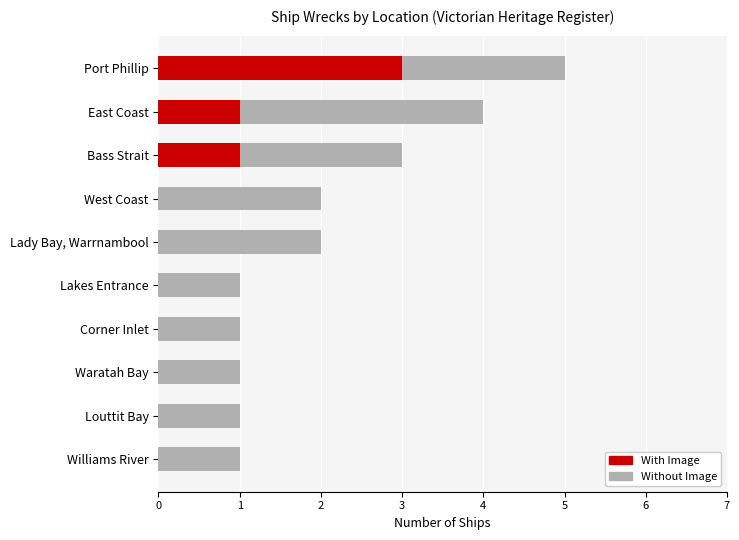

What is the sum of all With Image values?

5